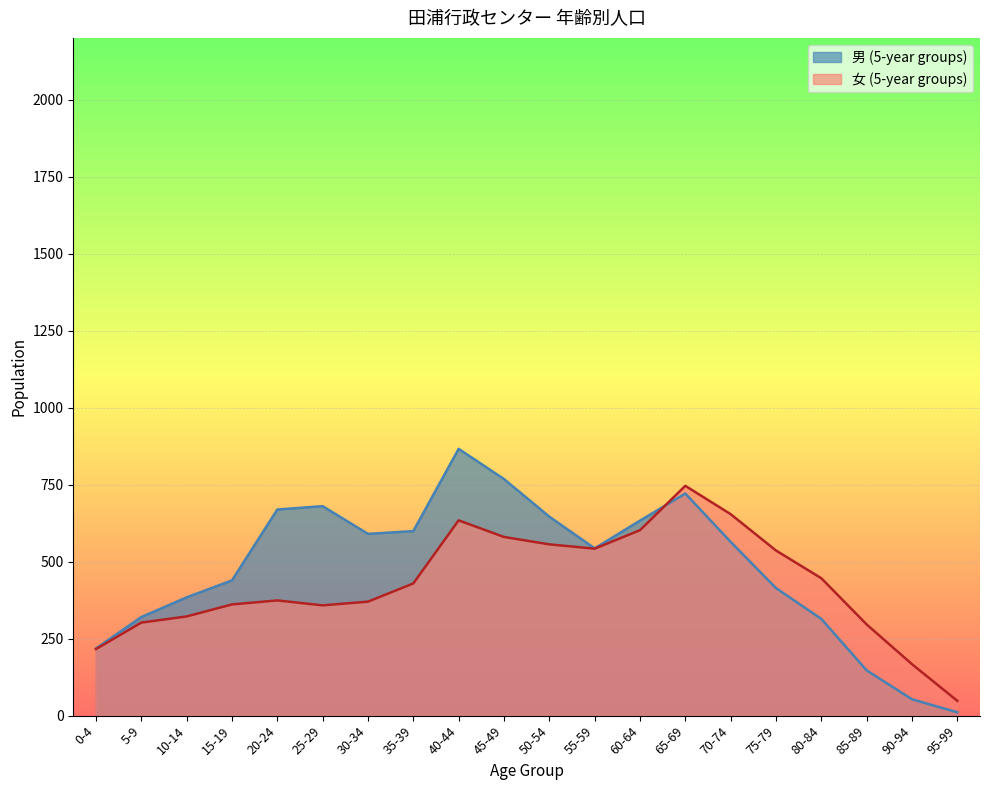

What is the difference between the highest and lowest values at 90-94?

114